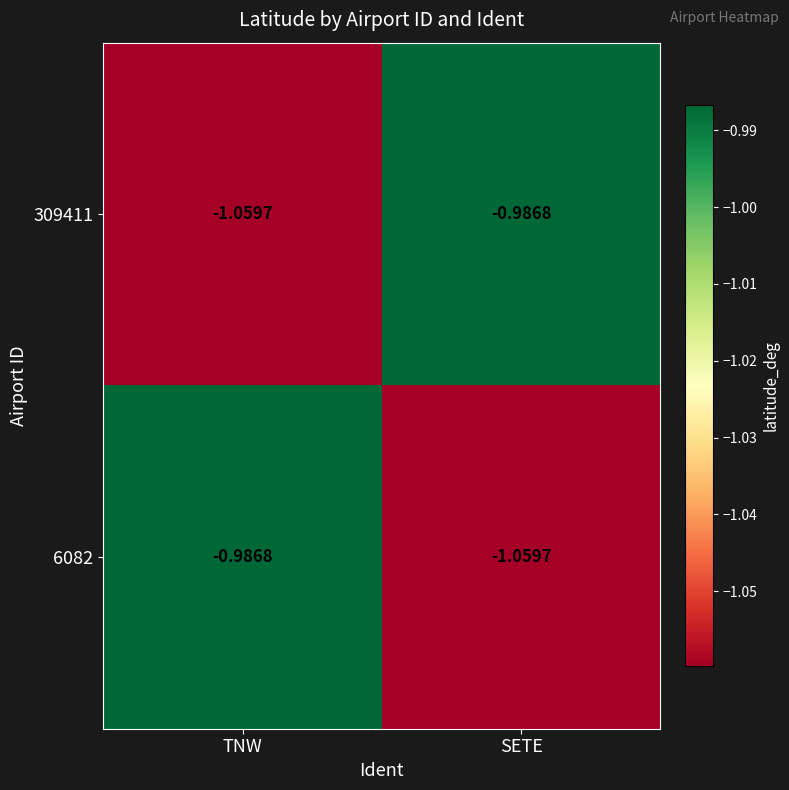

Rank the categories by 309411 value from lowest to highest.

TNW, SETE